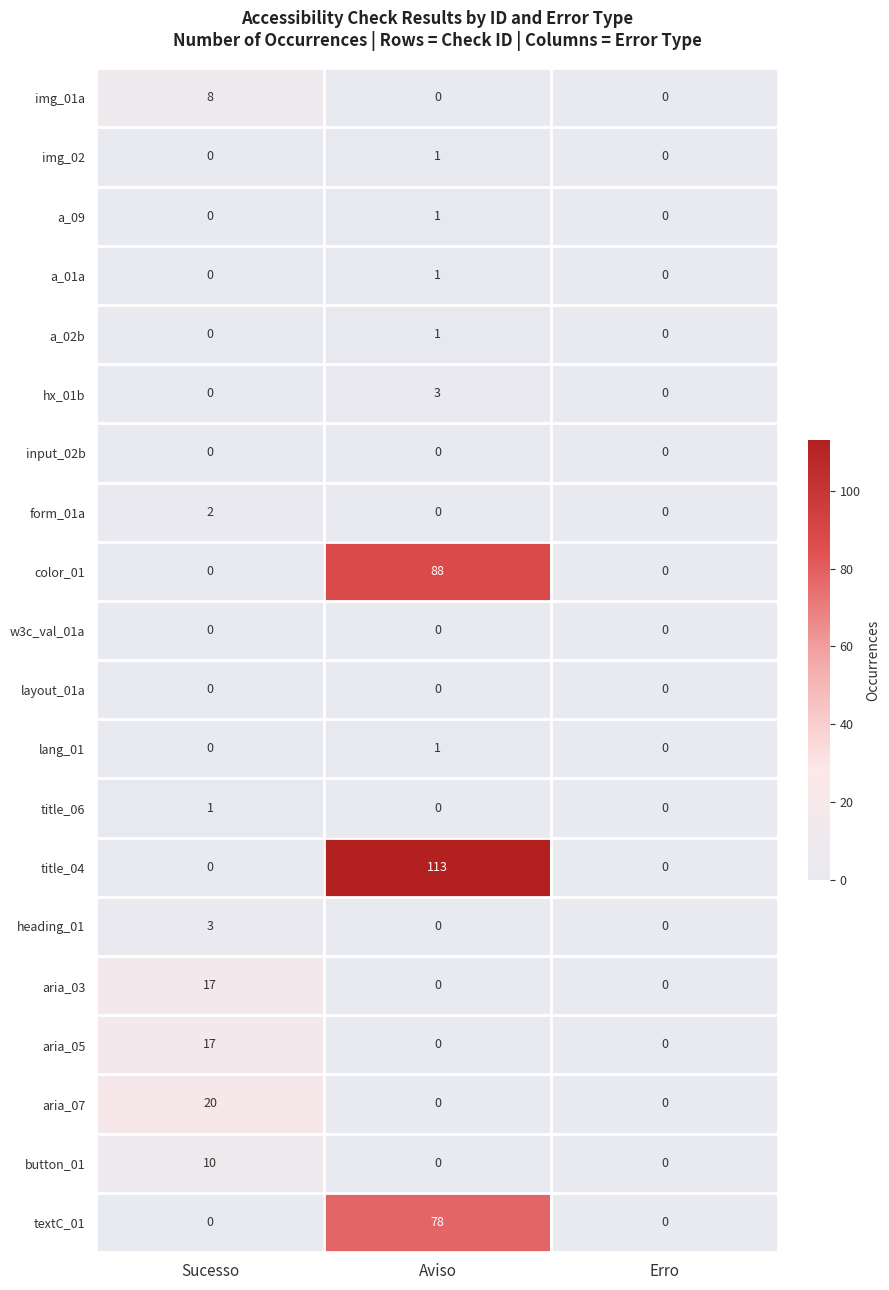

Which series has the largest range (max minus min)?

title_04